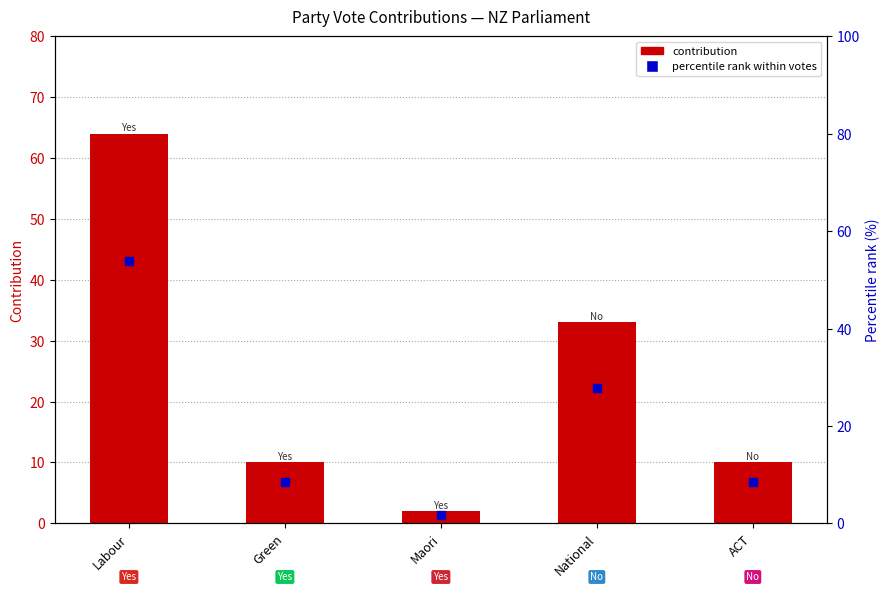

What is the change in value from Maori to ACT?

+6.7